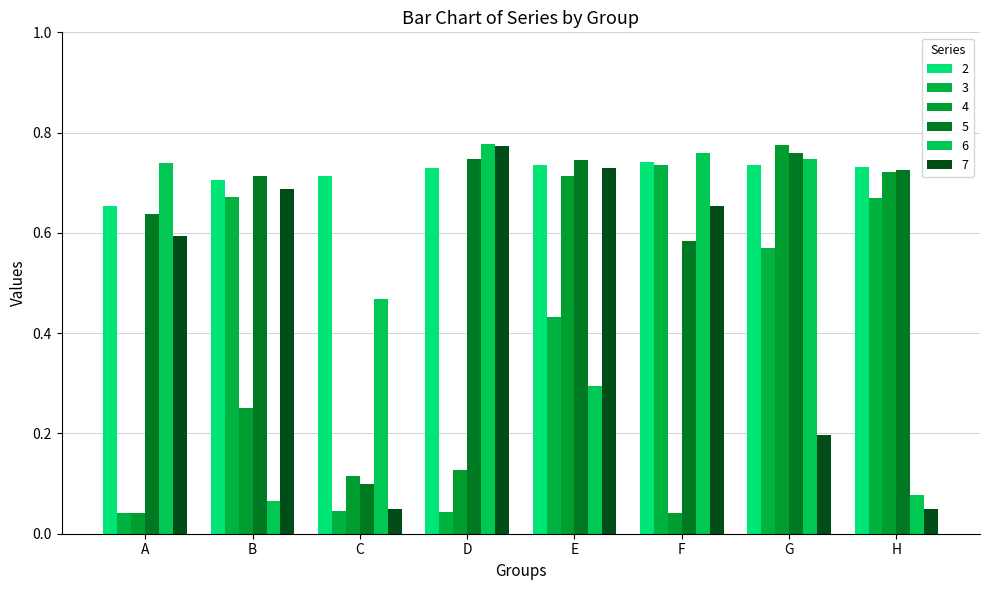

What is the maximum value shown in the chart?

0.8